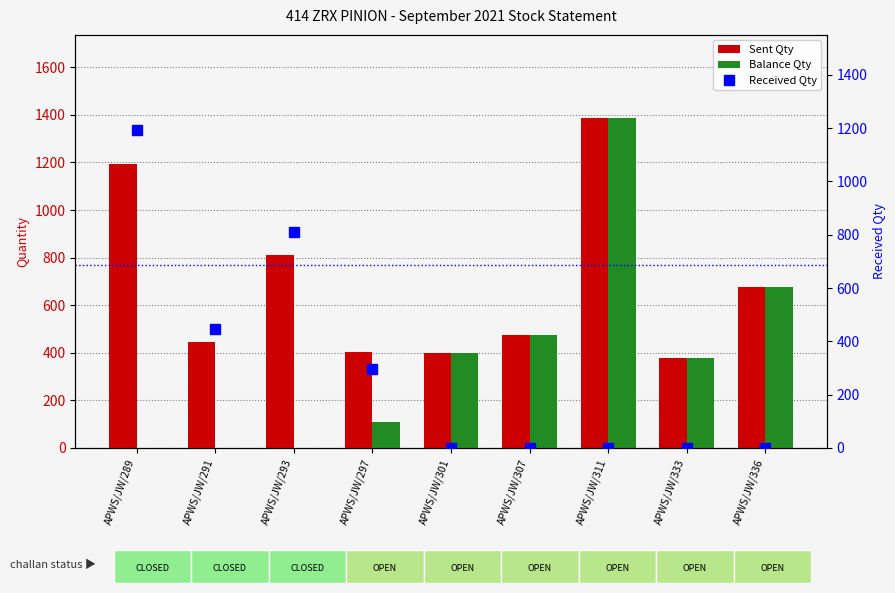

What is the average value of the Balance Qty series?

380